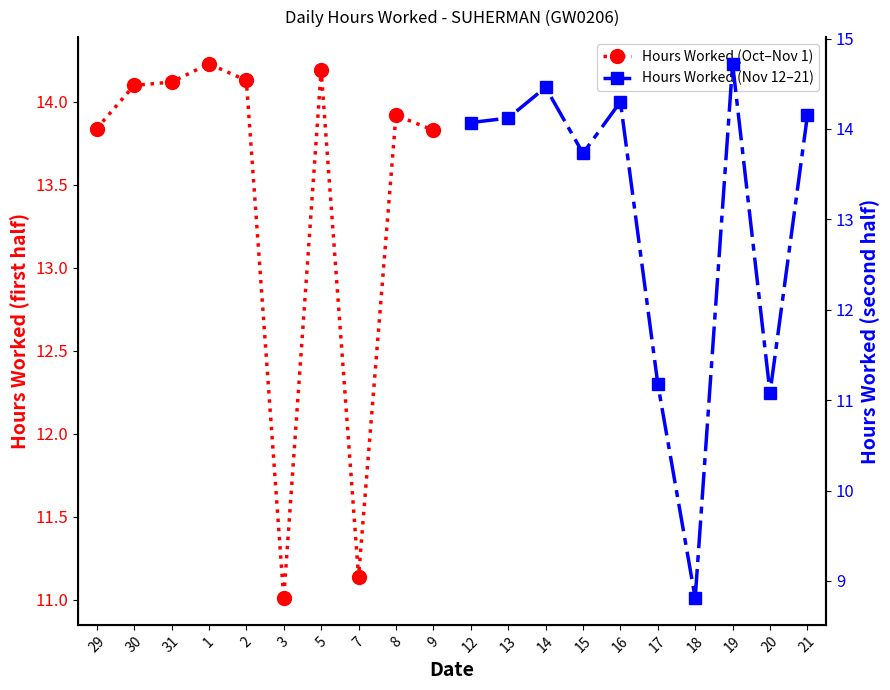

How many lines are shown in the chart?

2